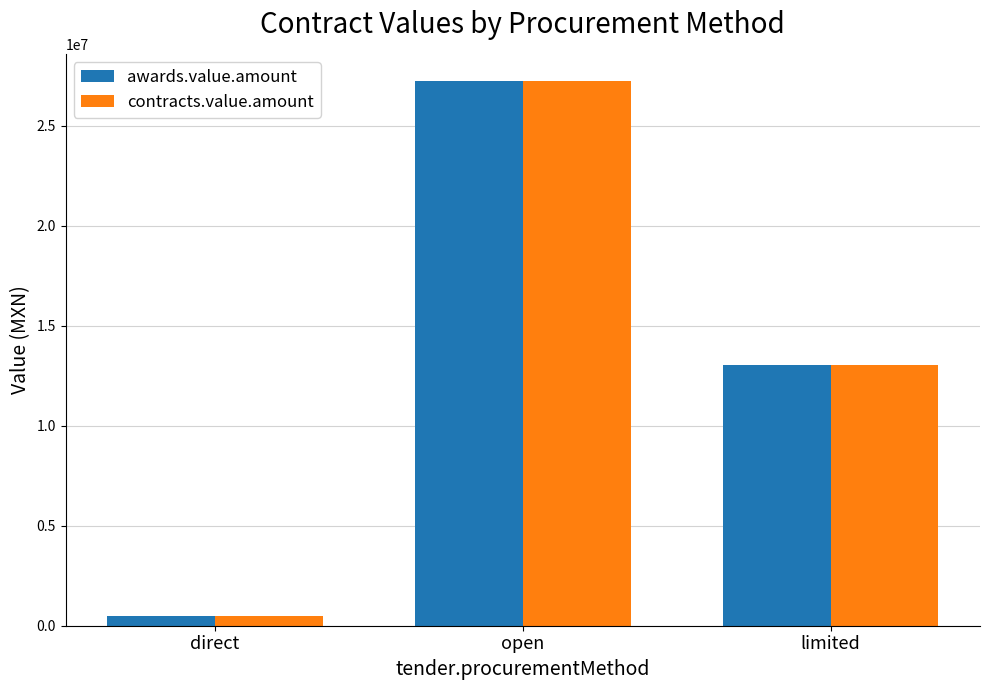

Which label corresponds to the smallest value in the chart?

direct